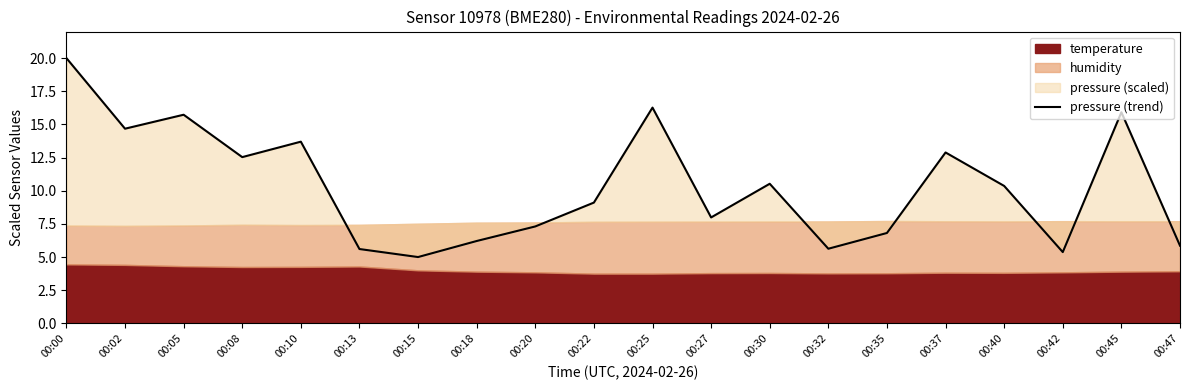

What is the average value?

10.4